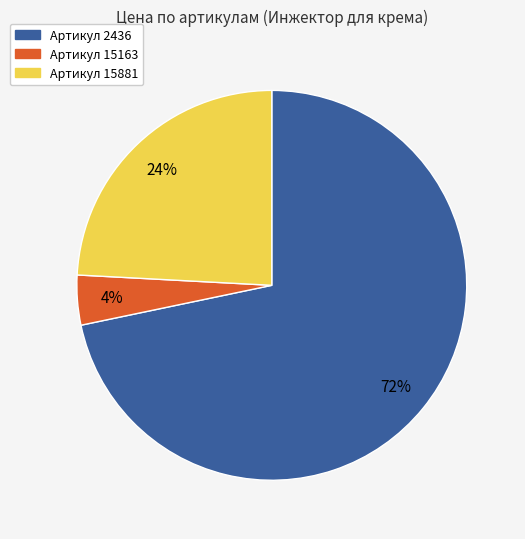

To the nearest percent, what is the difference between the largest and smallest slice percentages?

68%